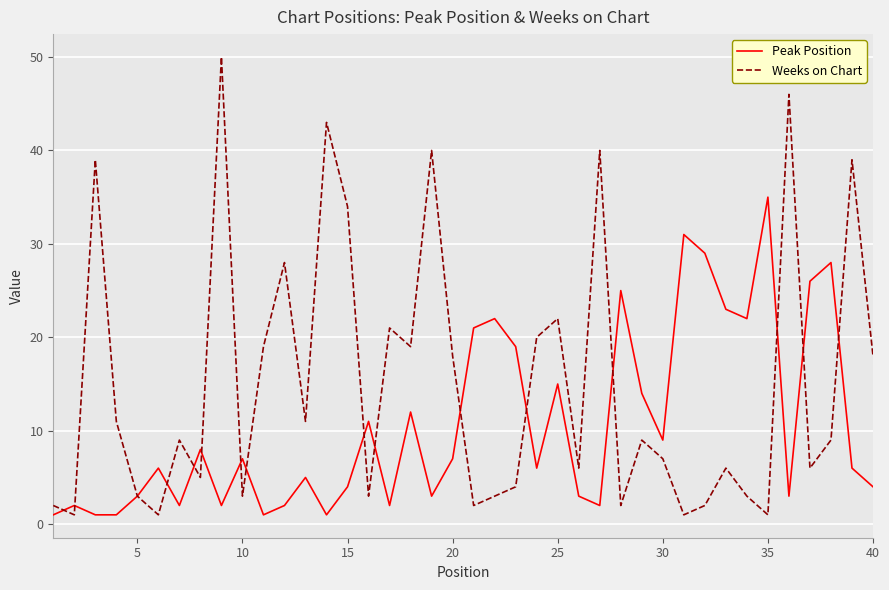

What is the minimum value shown in the chart?

1